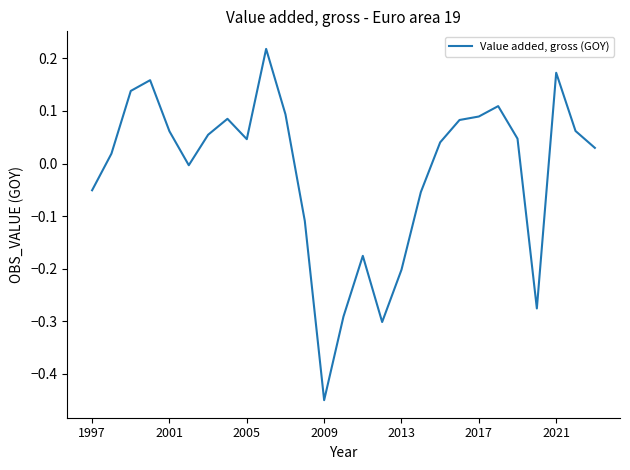

What is the difference between the maximum and minimum values?

0.7